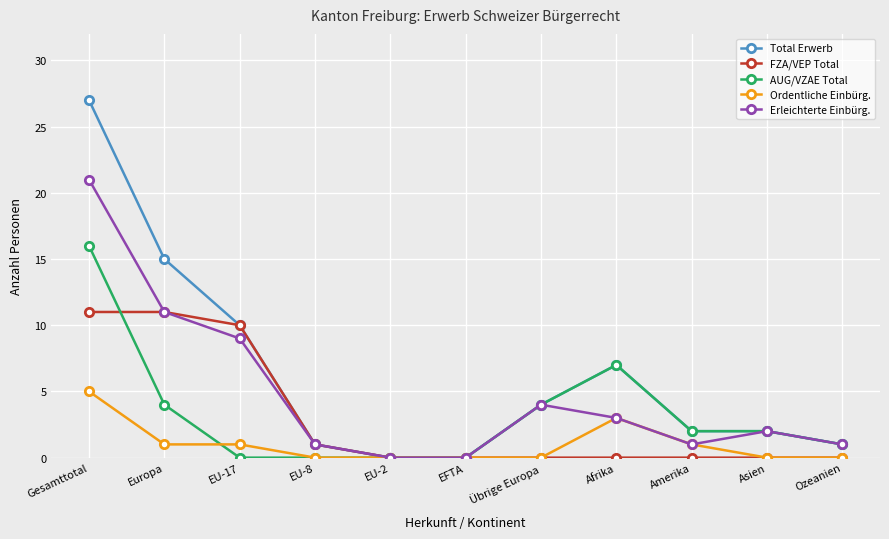

Between which two adjacent categories do FZA/VEP Total and AUG/VZAE Total first intersect?

Gesamttotal and Europa